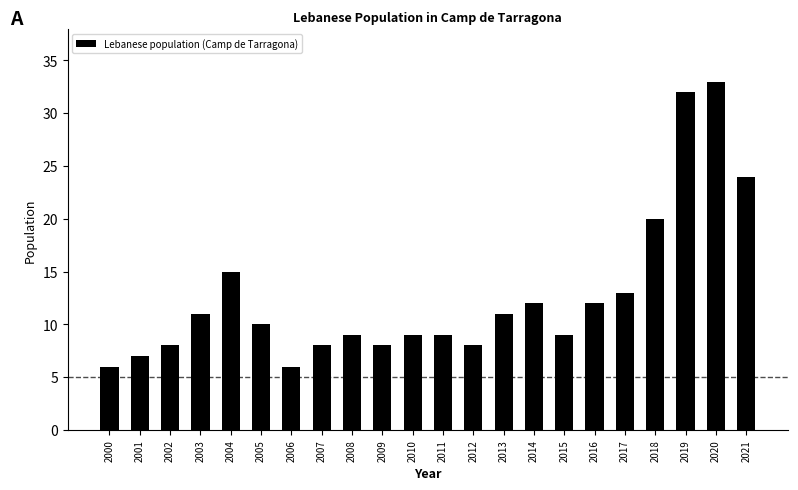

What is the sum of all values?

280